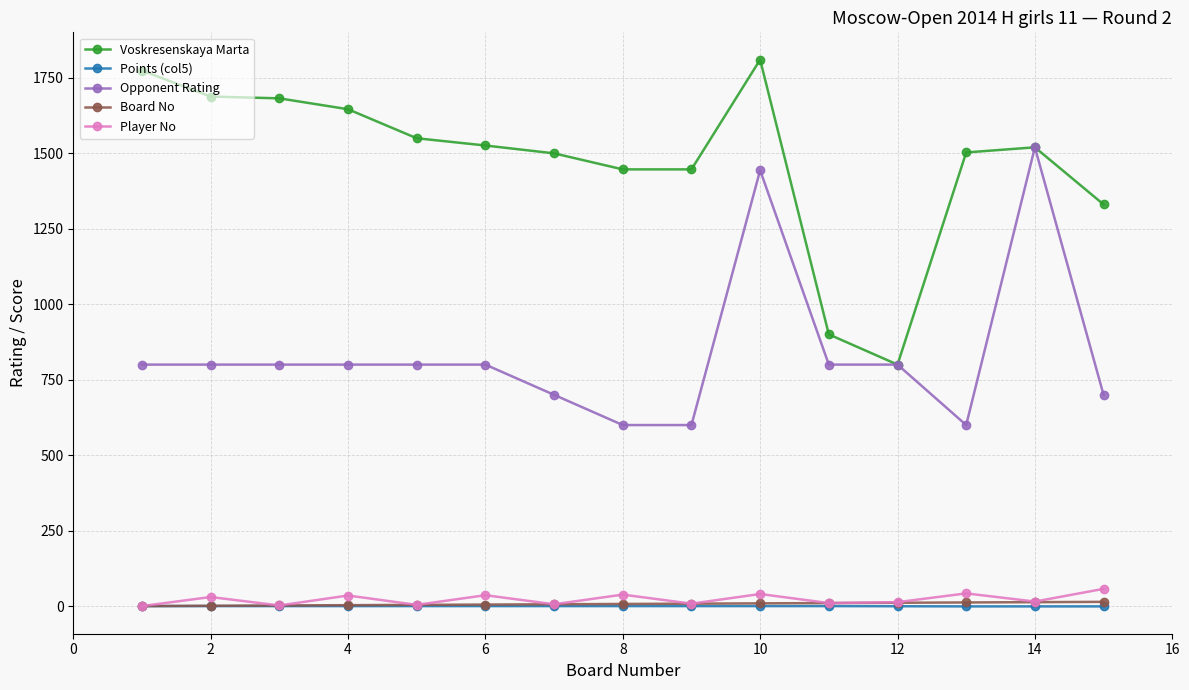

Count the Points (col5) values in the range 0 to 1.

15